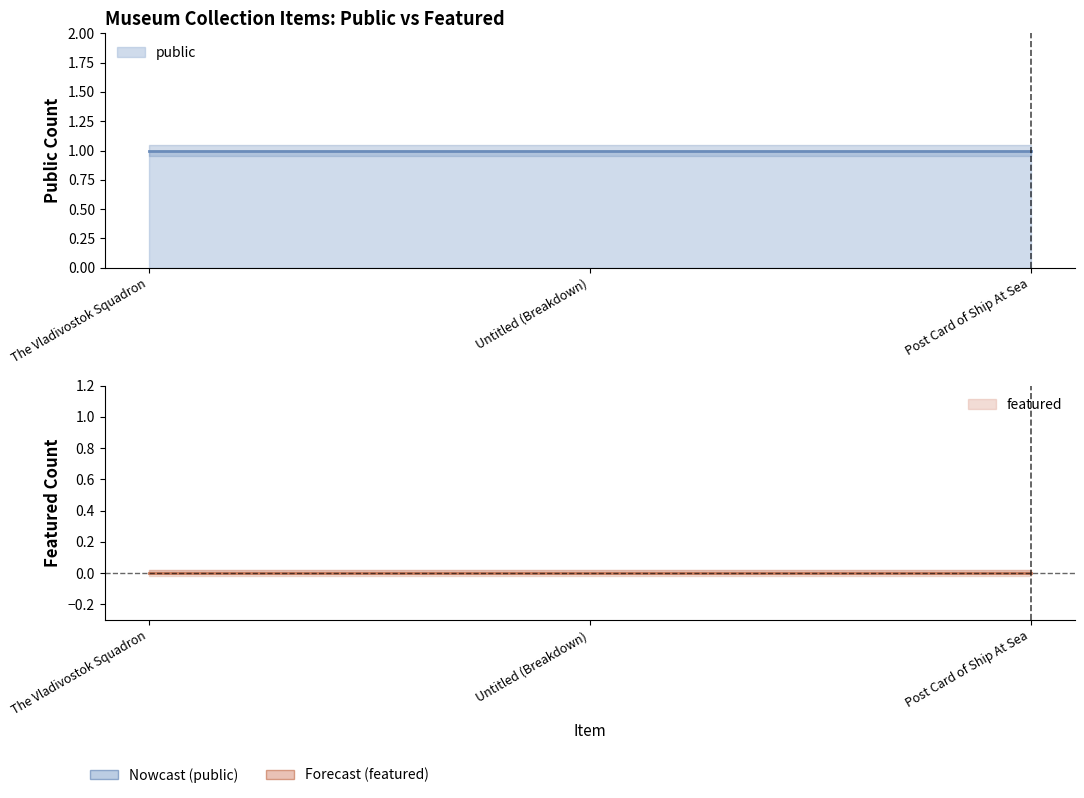

Reading right to left, transcribe all the data shown in this chart.

public: 1	1	1
featured: 0	0	0